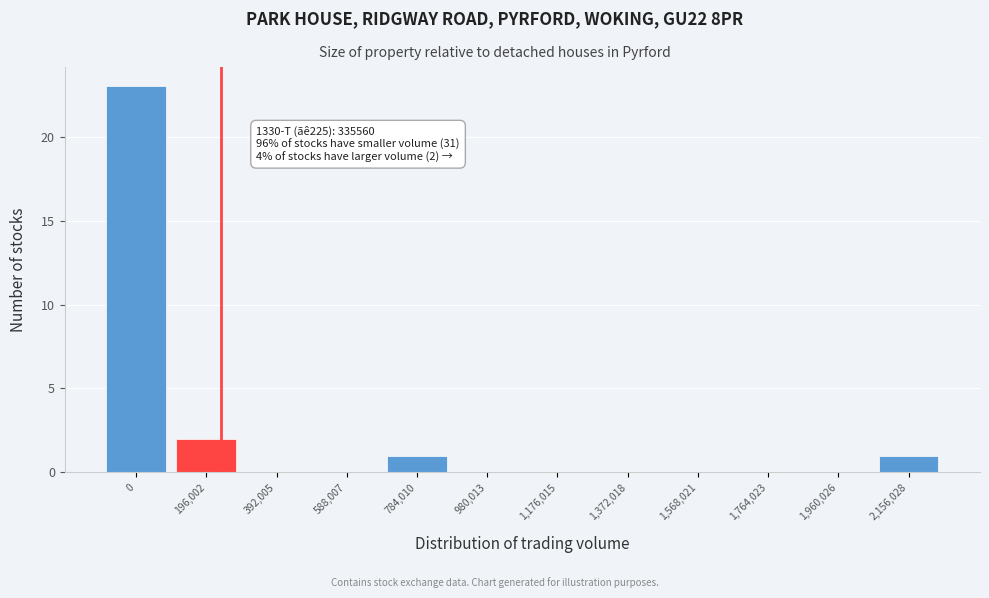

Reading left to right, transcribe all the data shown in this chart.

0=23	196,002=2	392,005=0	588,007=0	784,010=1	980,013=0	1,176,015=0	1,372,018=0	1,568,021=0	1,764,023=0	1,960,026=0	2,156,028=1